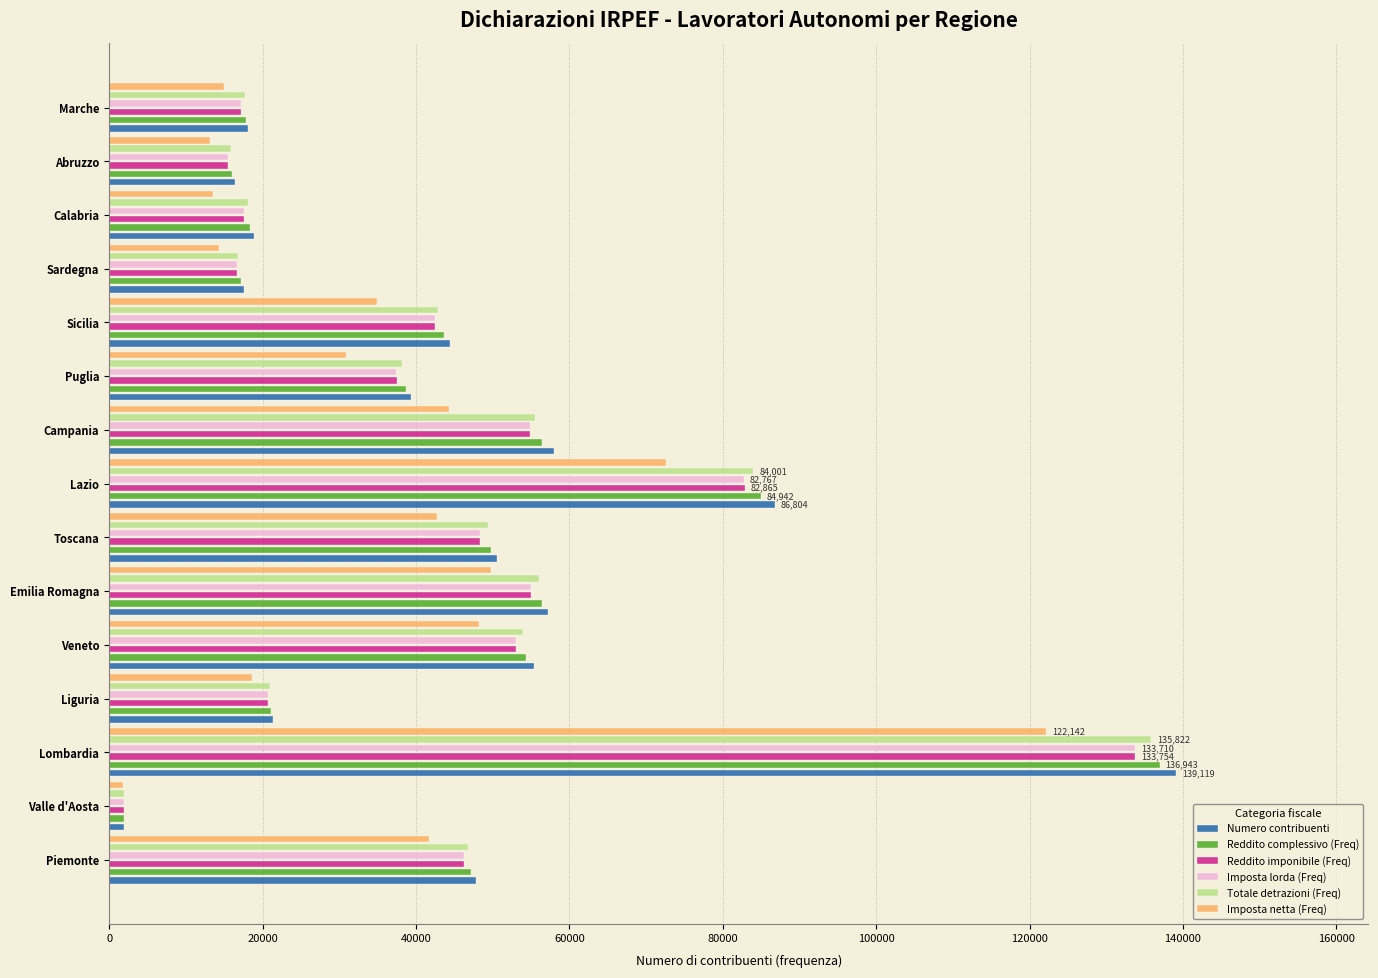

How many series are shown in this chart?

6